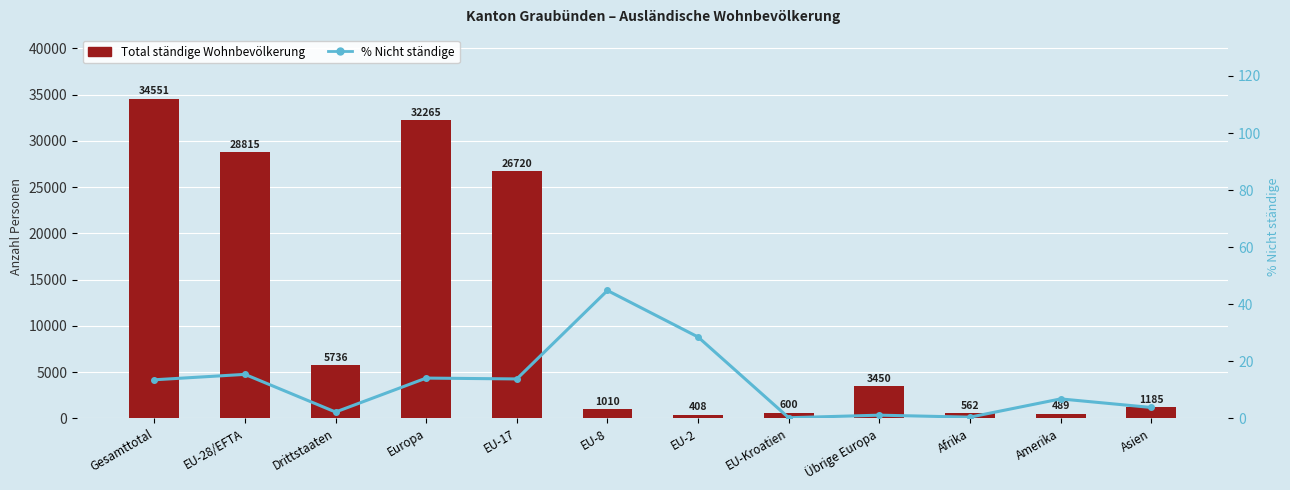

Between Asien and Amerika, which is larger?

Asien